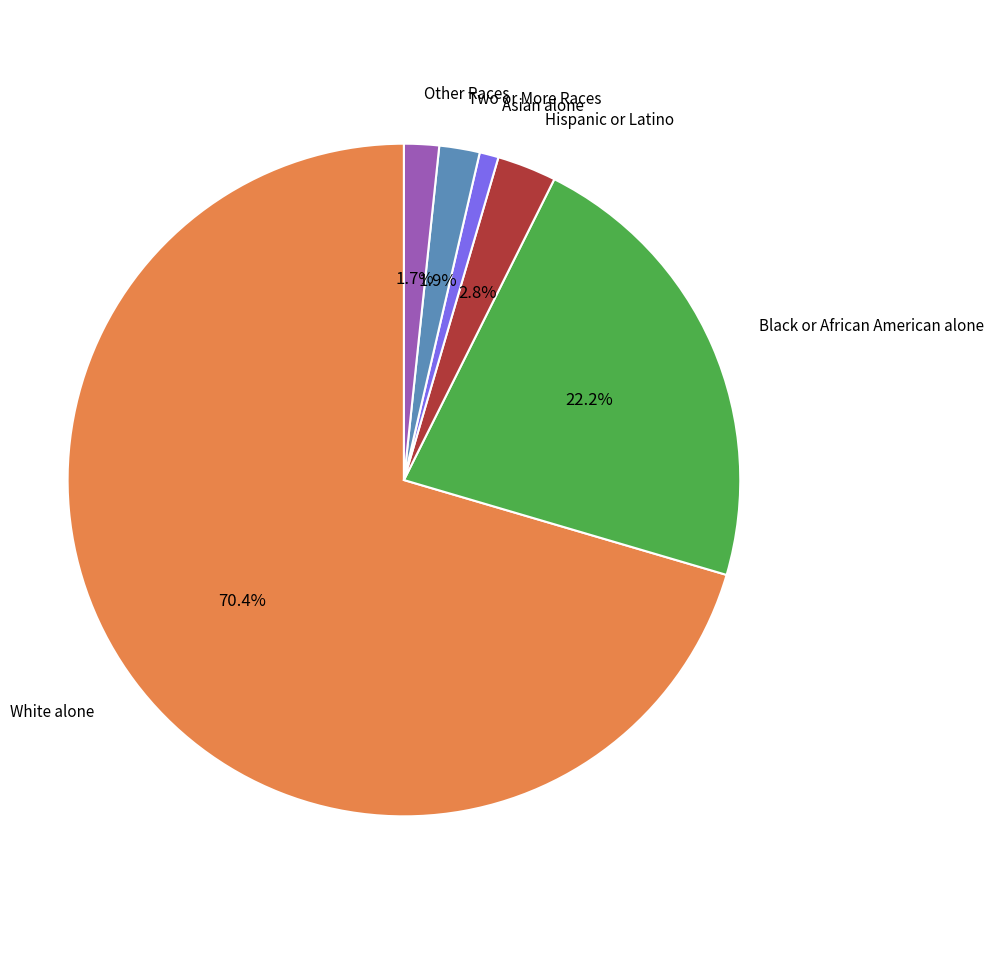

Does any single category account for the majority?

Yes